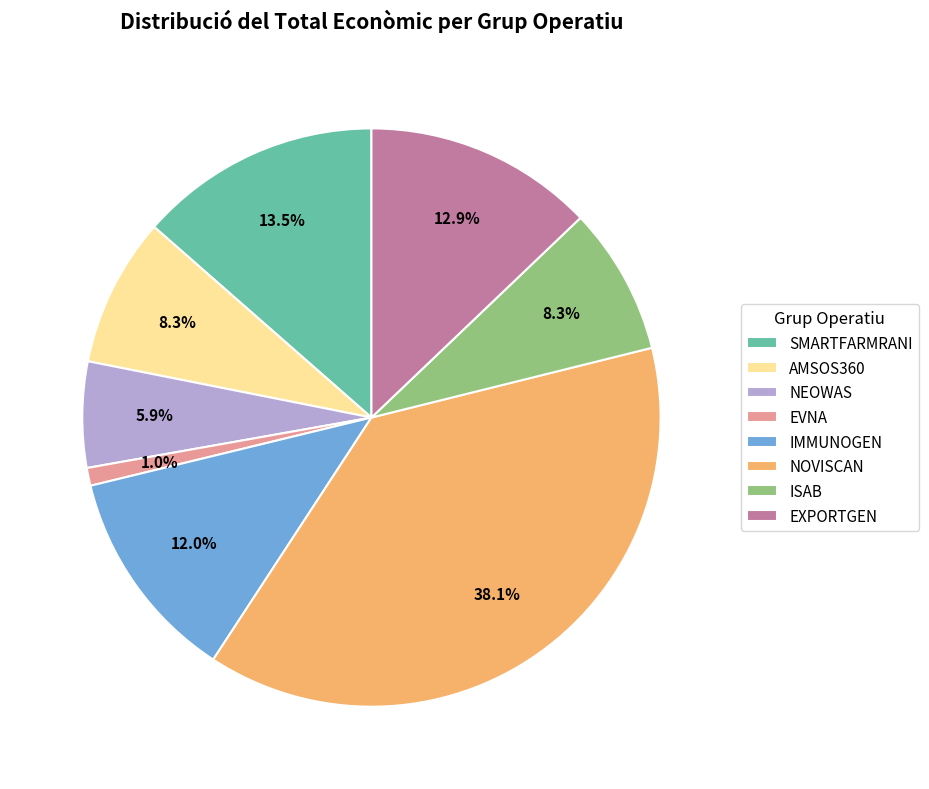

To the nearest percent, what is the difference between the NEOWAS and SMARTFARMRANI slice percentages?

8%